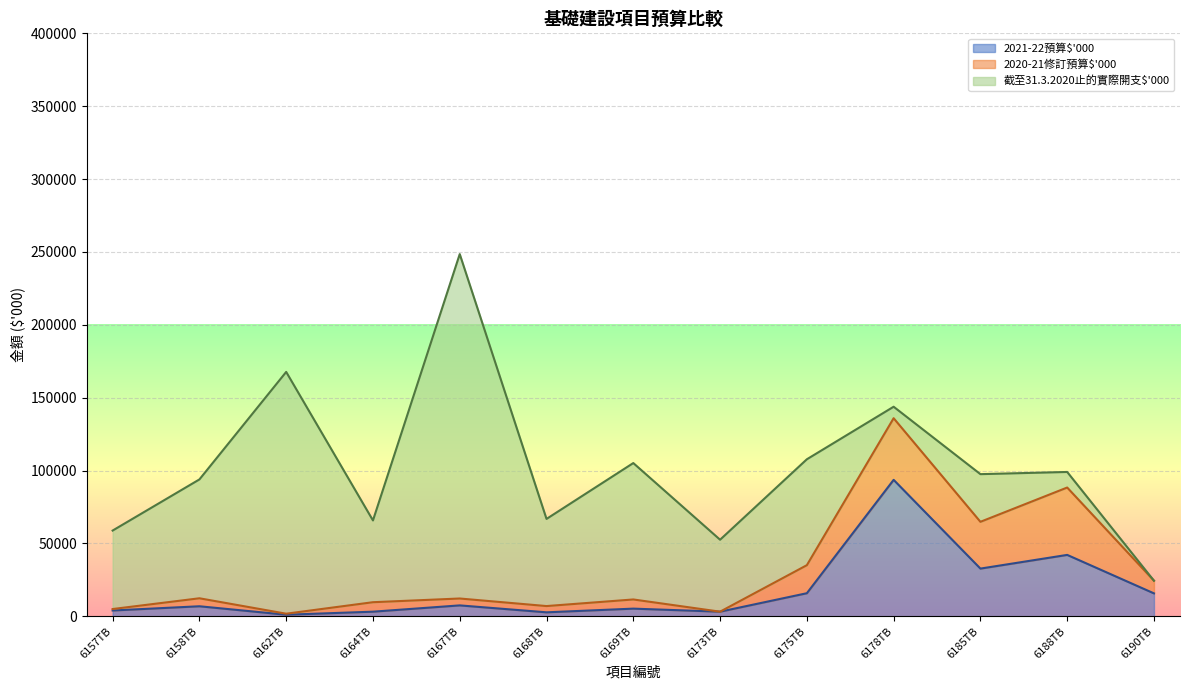

Read the 2020-21修訂預算$'000 value at 6190TB.

8700